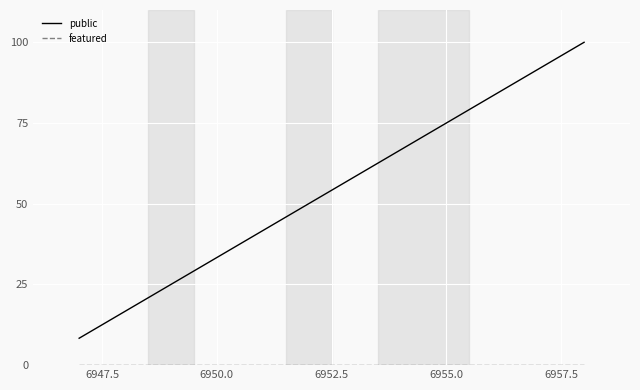

What is the average value of the public series?

54.2